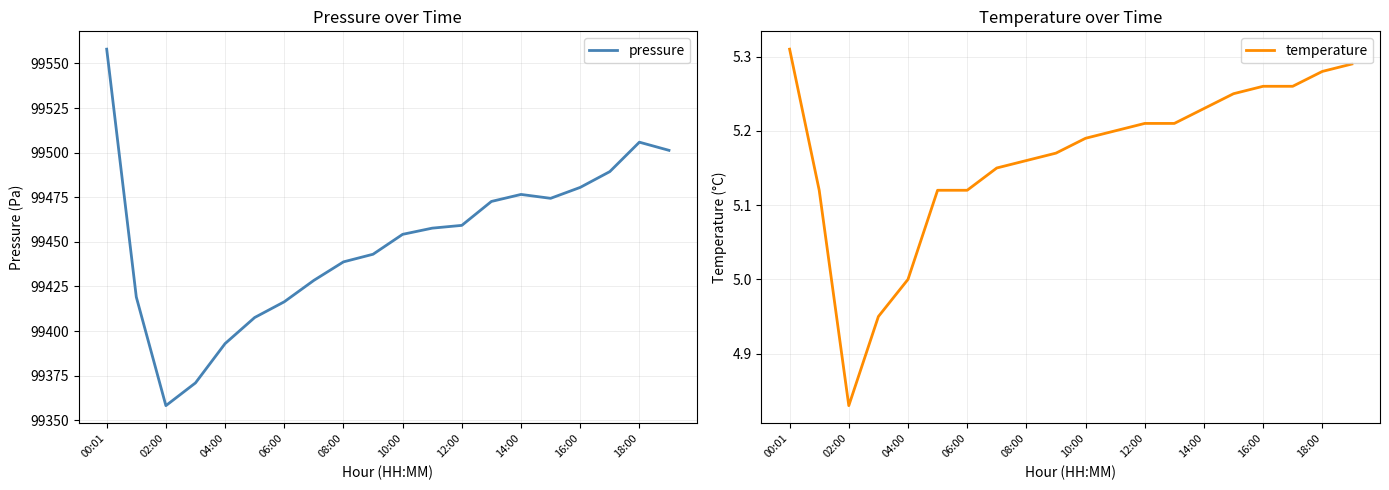

The value of pressure at 00:01 is 99558.0. True or false?

True